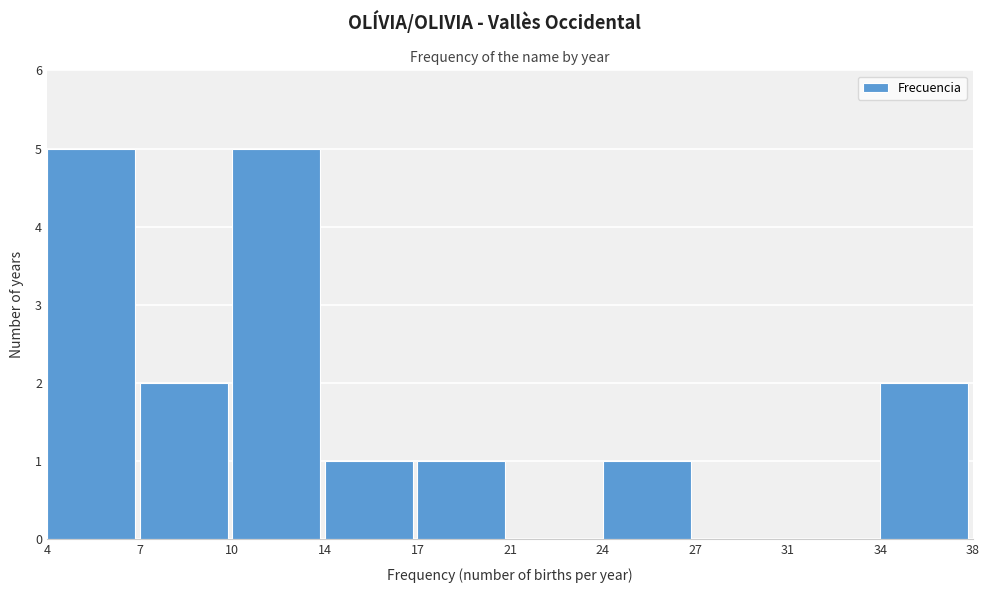

Reading left to right, what are all the values shown in this chart?

4=5	7=2	10=5	14=1	17=1	21=0	24=1	27=0	31=0	34=2